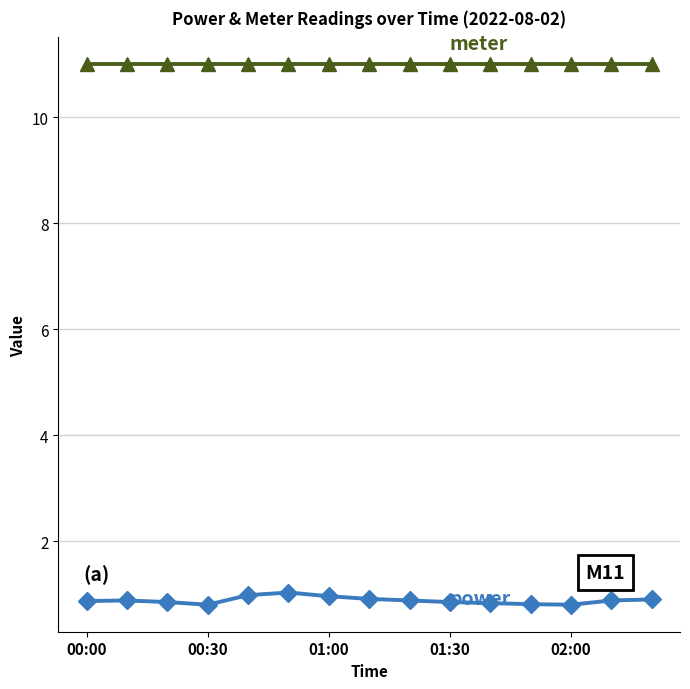

What is the minimum value shown in the chart?

0.8